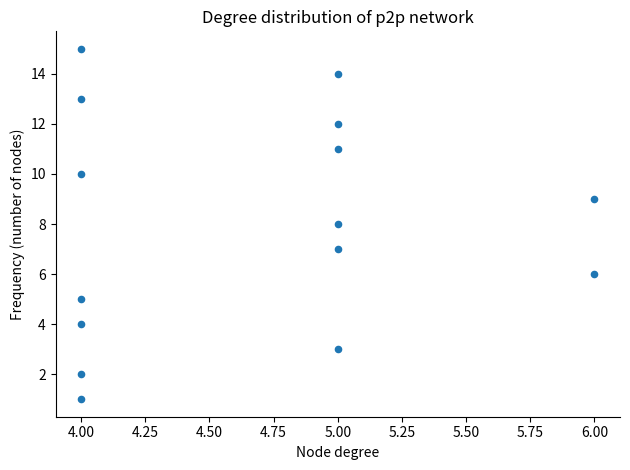

What is the range of Y values (max minus min)?

14